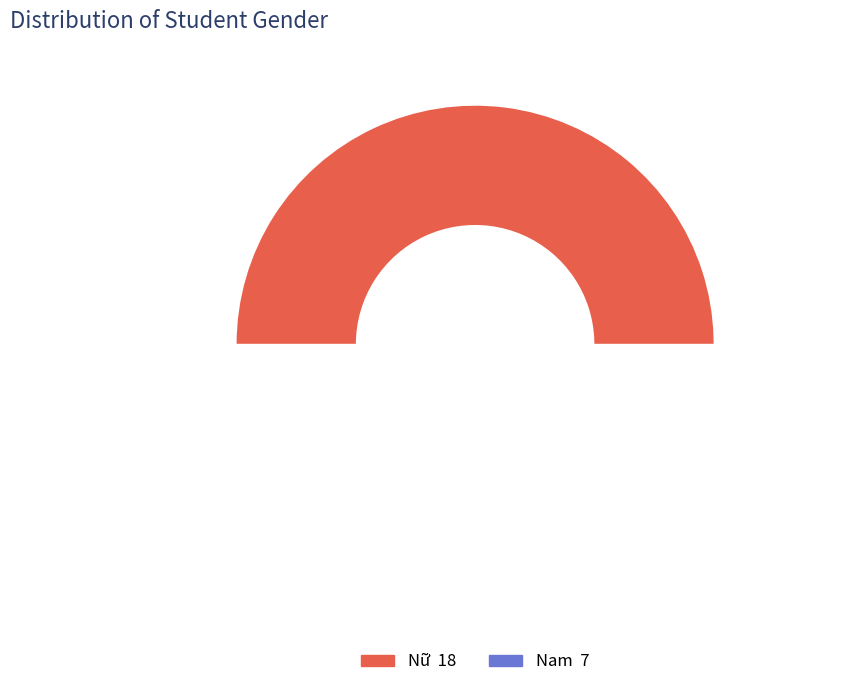

To the nearest percent, what portion does Nữ represent?

72%